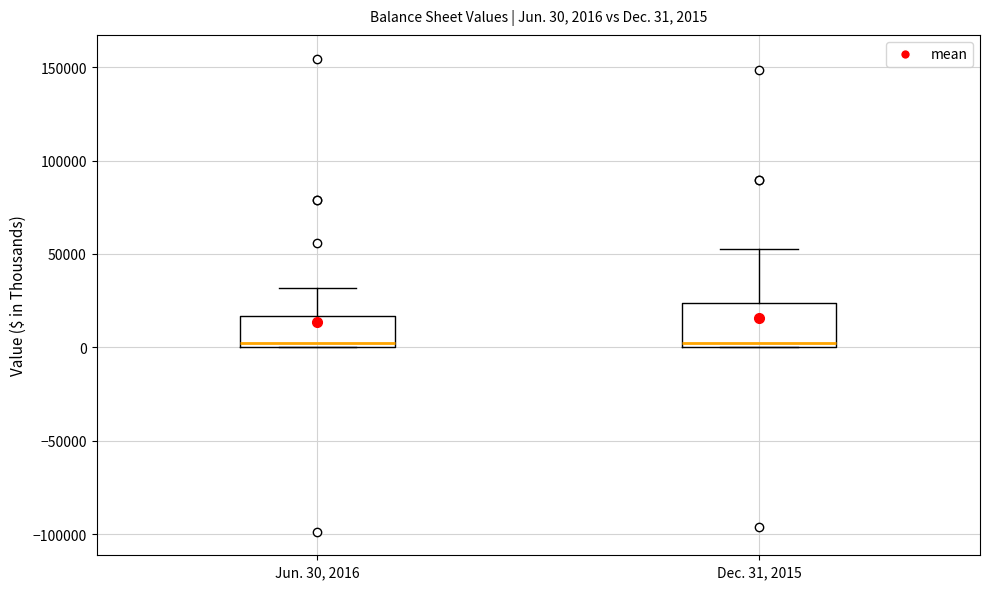

Which box is the tallest, from its lower edge to its upper edge?

Dec. 31, 2015